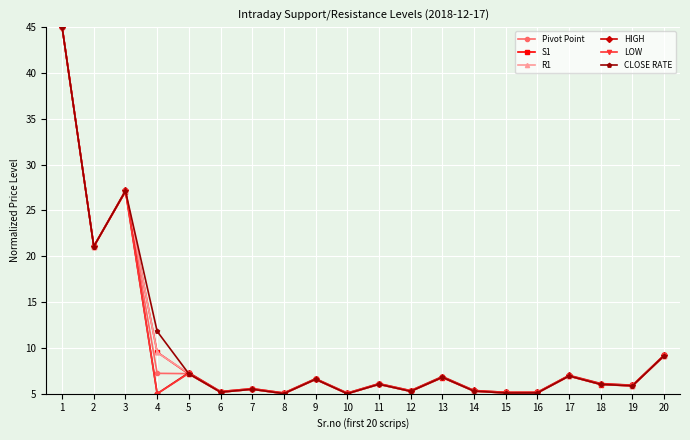

At which label does HIGH reach its peak?

1